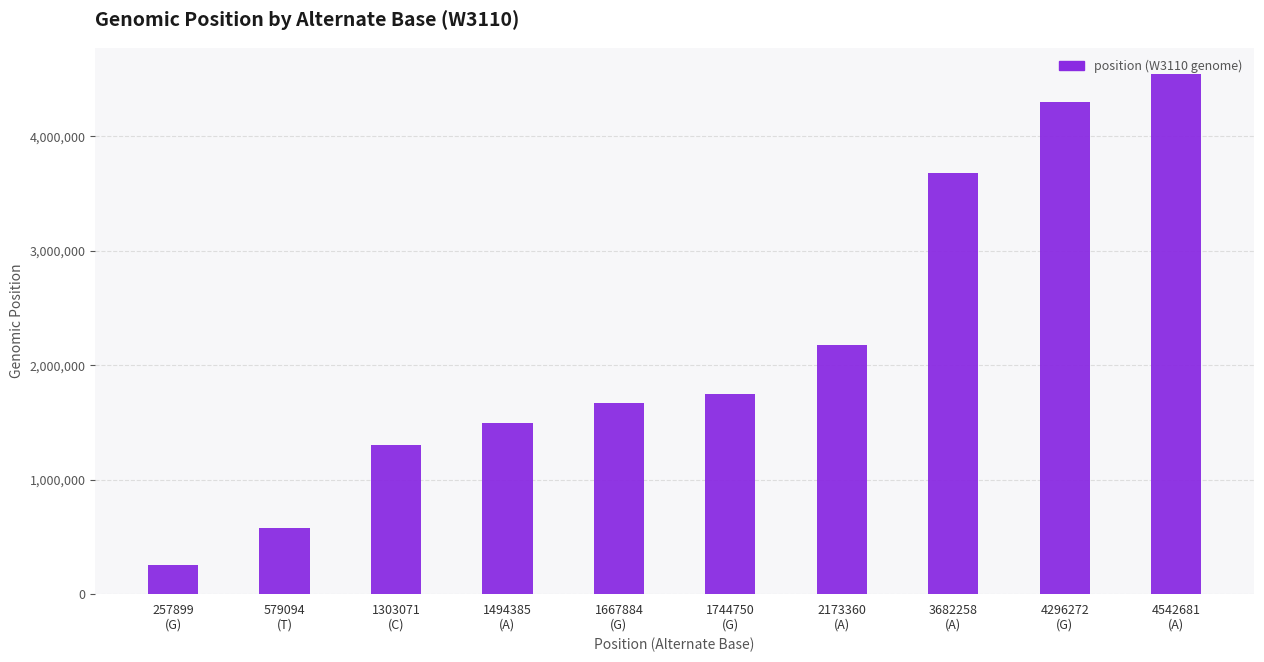

What is the change in value from 257899
(G) to 1303071
(C)?

+1045172